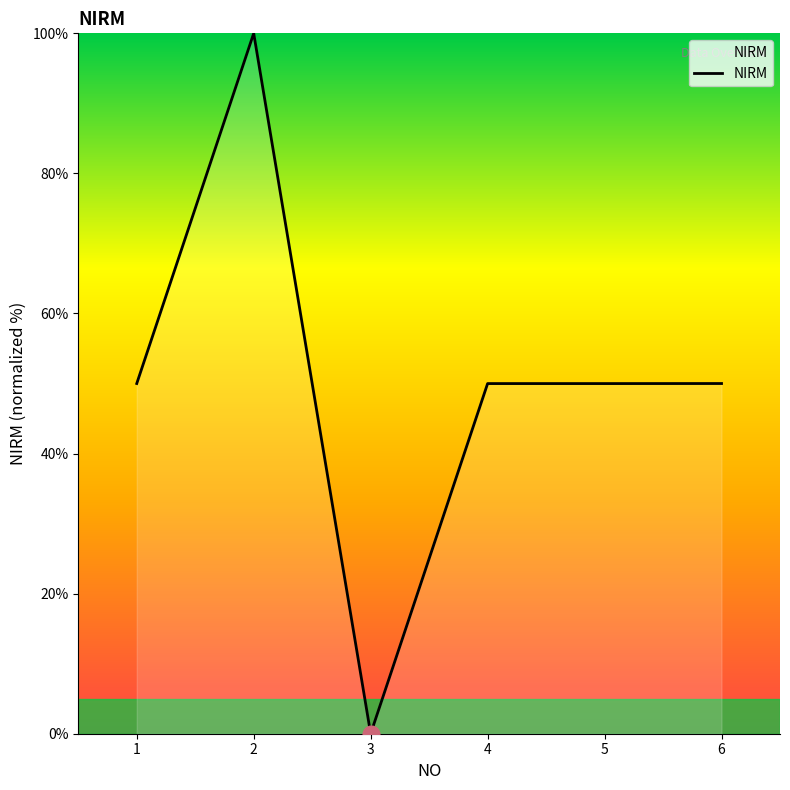

Read the value at 2.

100.0